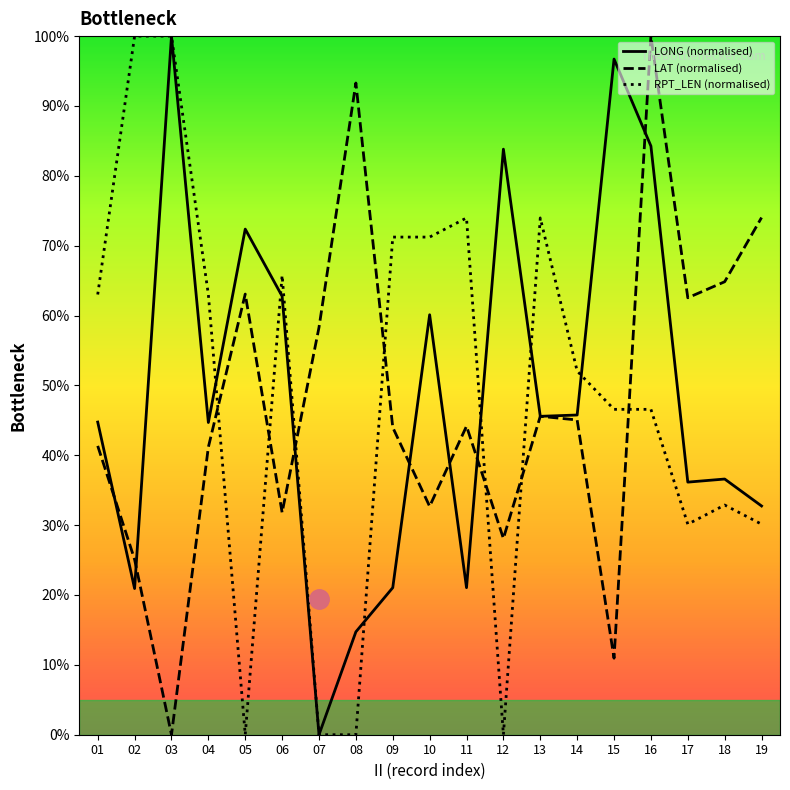

What is the greatest value displayed?

100.0